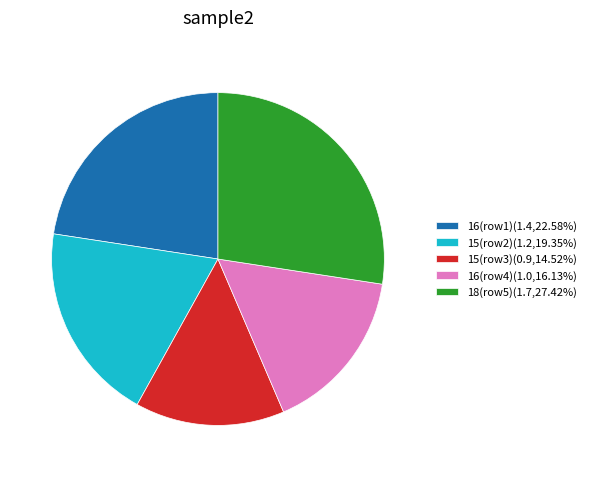

Approximately how many times larger is the value at 15(row2)(1.2,19.35%) compared to 16(row1)(1.4,22.58%)?

0.9